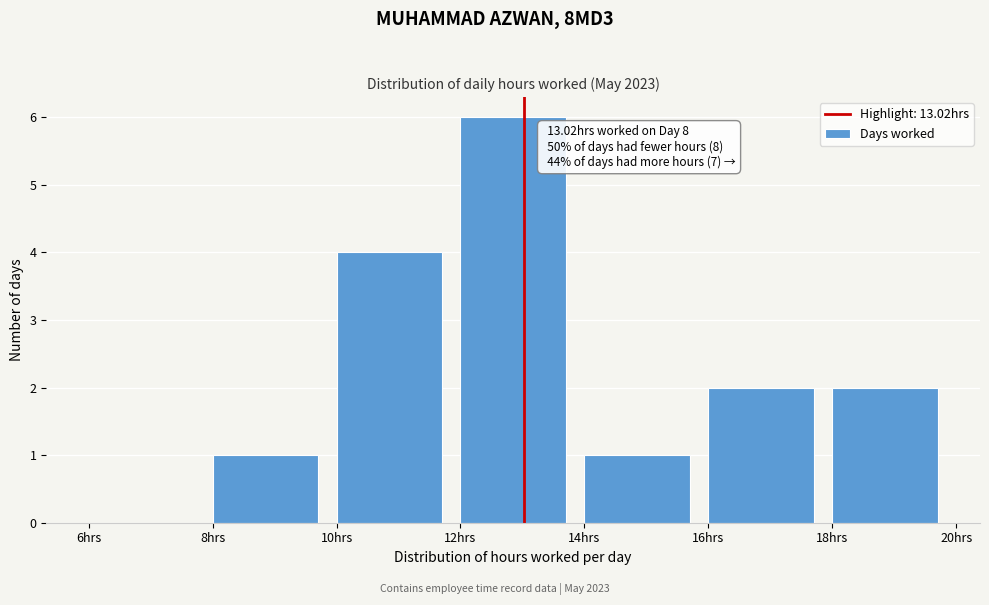

Which range on the x-axis has the tallest bar?

12 to 14